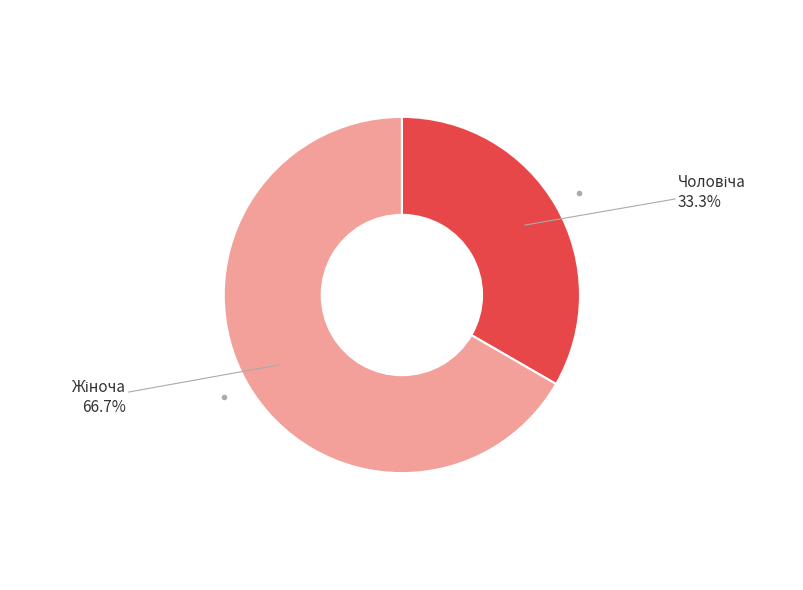

Is there any slice that represents more than half of the pie?

Yes